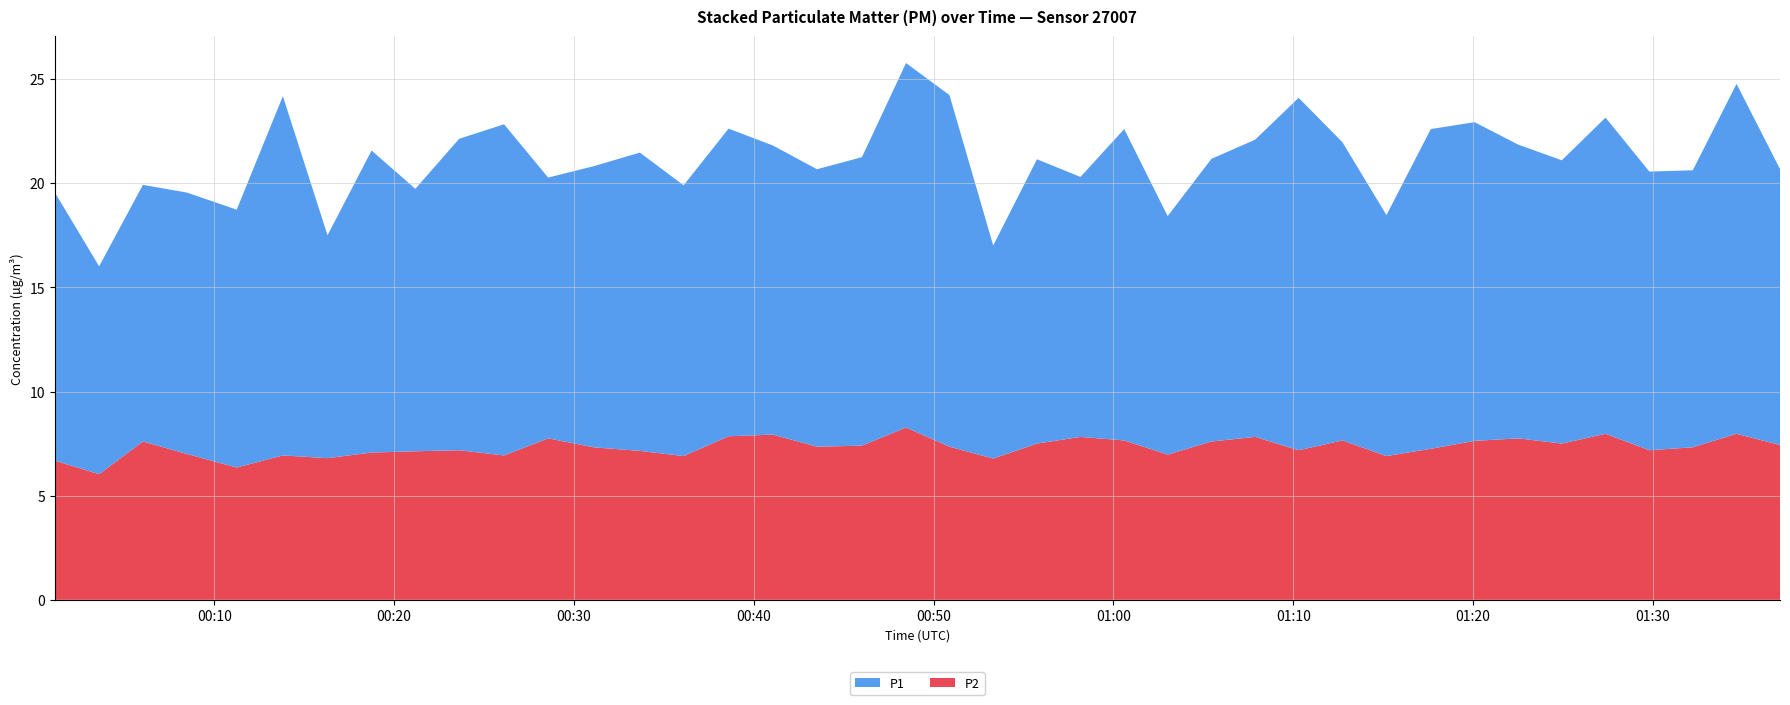

Reading right to left, list all the values displayed in this chart.

P1: 13.2	16.8	13.3	13.4	15.2	13.6	14.1	15.3	15.3	11.6	14.3	16.9	14.3	13.6	11.4	14.9	12.5	13.7	10.2	16.9	17.5	13.8	13.3	13.9	14.8	13.0	14.3	13.5	12.5	15.9	14.9	12.6	14.5	10.7	17.2	12.4	12.6	12.3	10.0	12.9
P2: 7.4	8.0	7.3	7.2	8.0	7.5	7.8	7.6	7.2	6.9	7.7	7.2	7.8	7.6	7.0	7.7	7.8	7.5	6.8	7.3	8.3	7.4	7.3	7.9	7.8	6.9	7.2	7.3	7.8	6.9	7.2	7.1	7.1	6.8	6.9	6.3	7.0	7.6	6.0	6.7